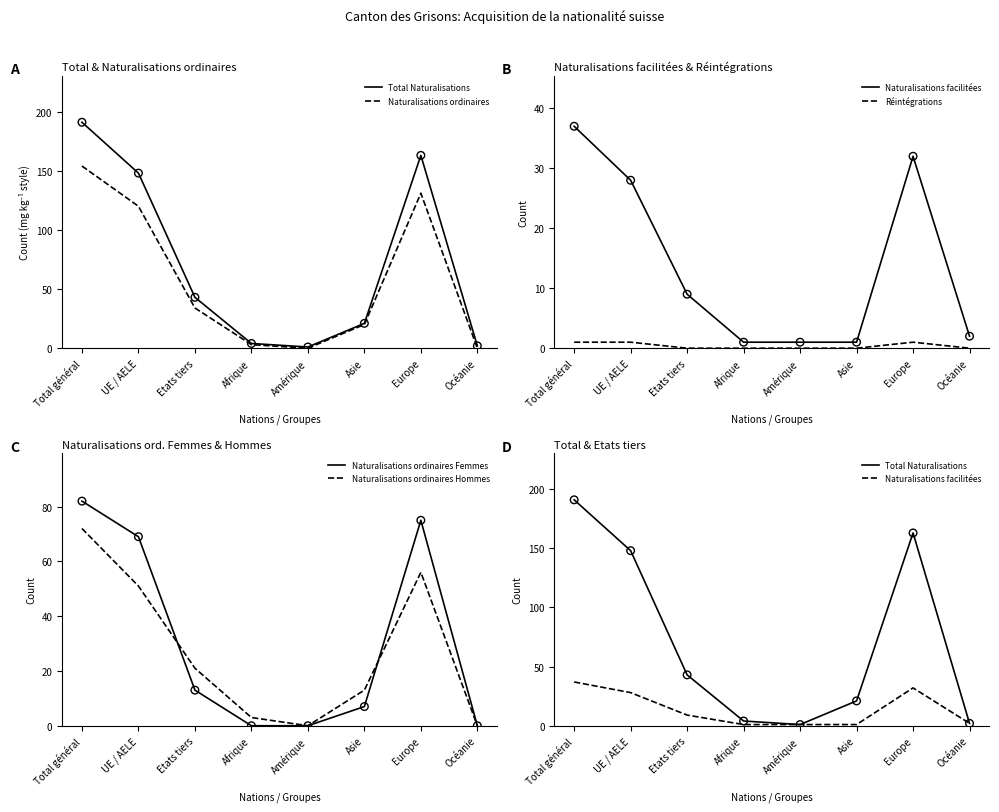

Is the value of Naturalisations ordinaires at Afrique greater than the value of Naturalisations ordinaires Hommes at Afrique?

No